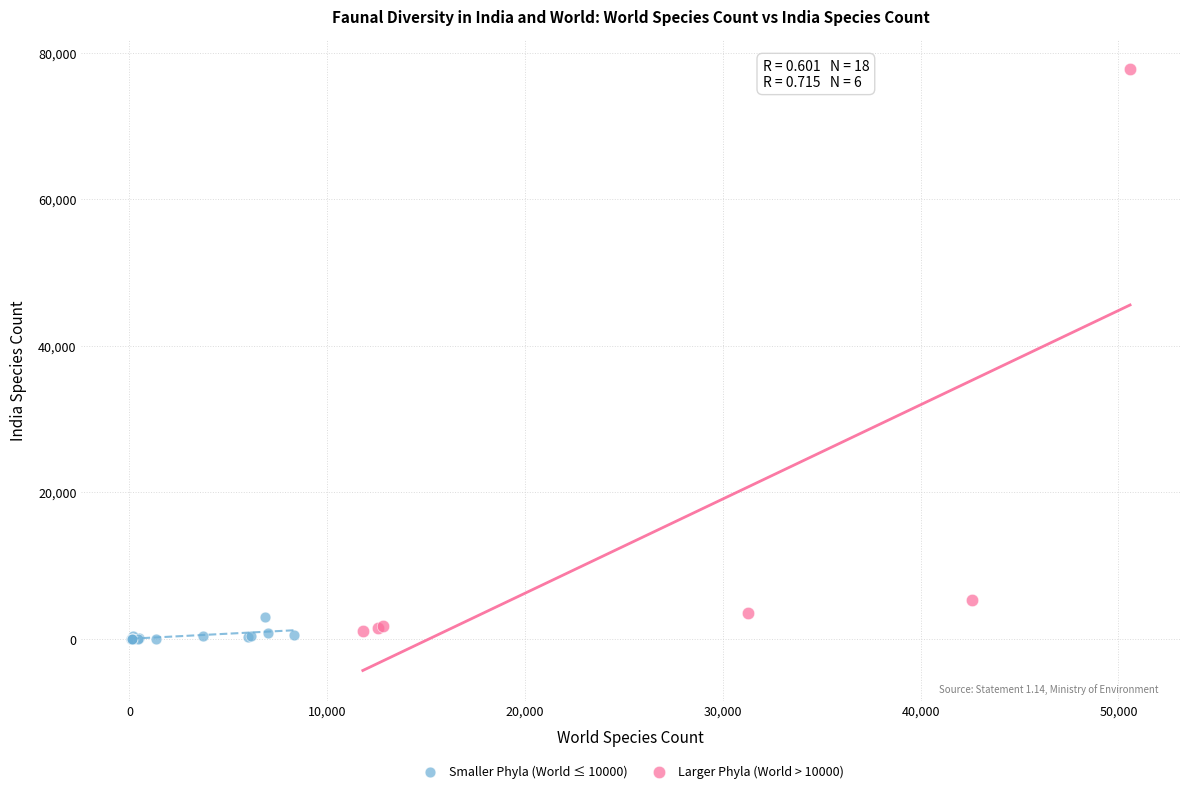

Which series reaches the minimum Y coordinate?

Smaller Phyla (World ≤ 10000)